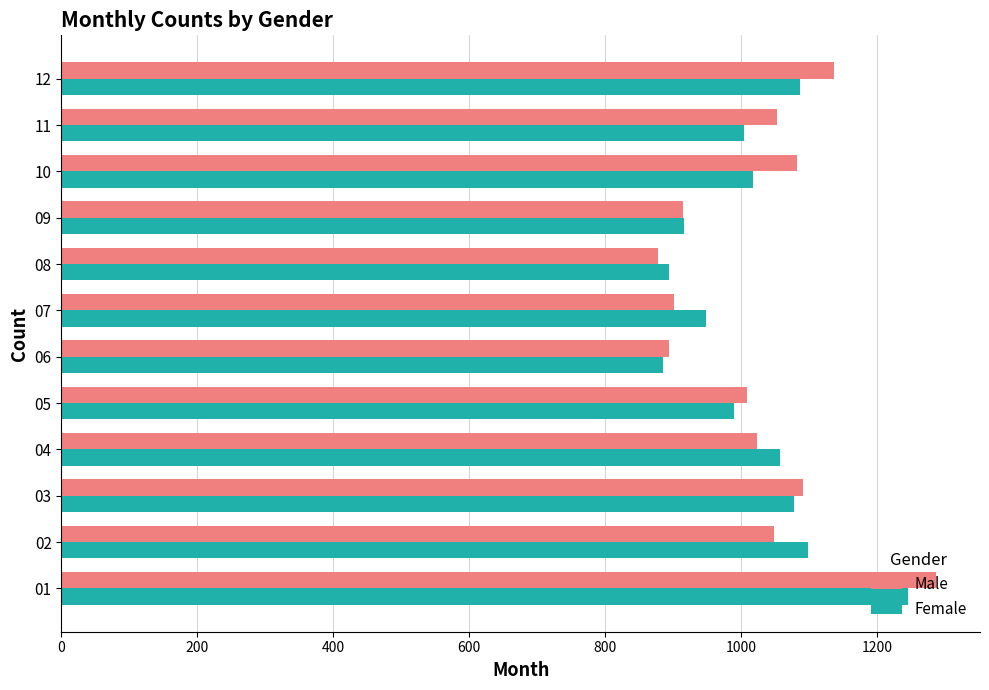

The value of Female at 04 is 731. True or false?

False